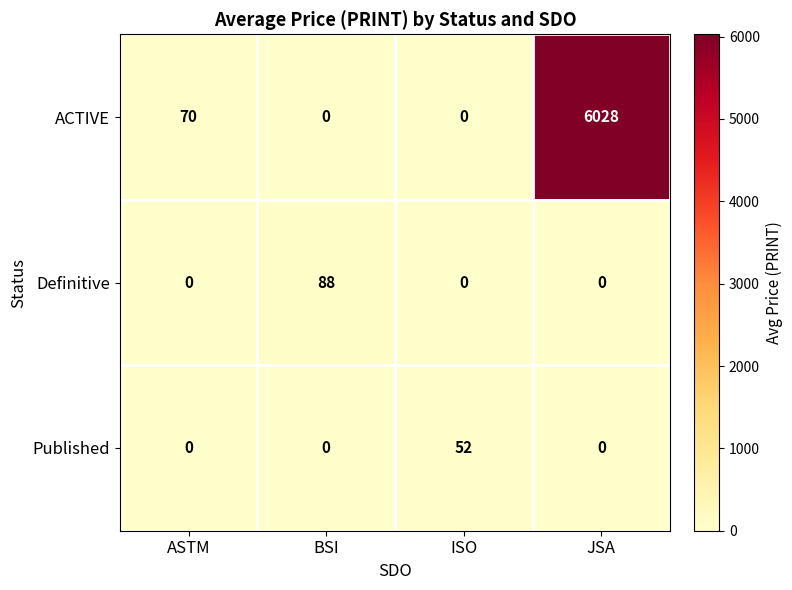

At which label is ACTIVE closest to 3014?

ASTM